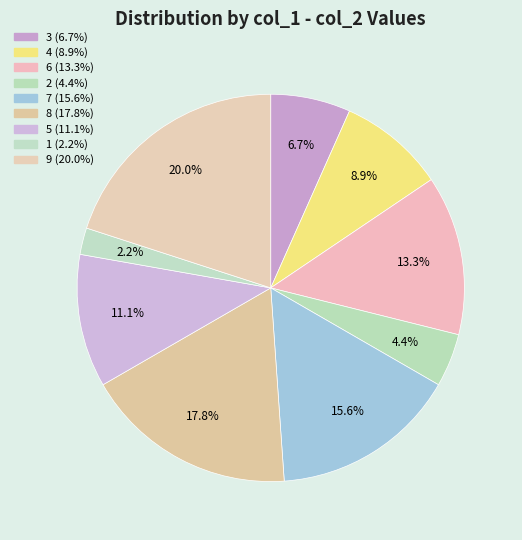

To the nearest percent, what is the average slice percentage?

11%